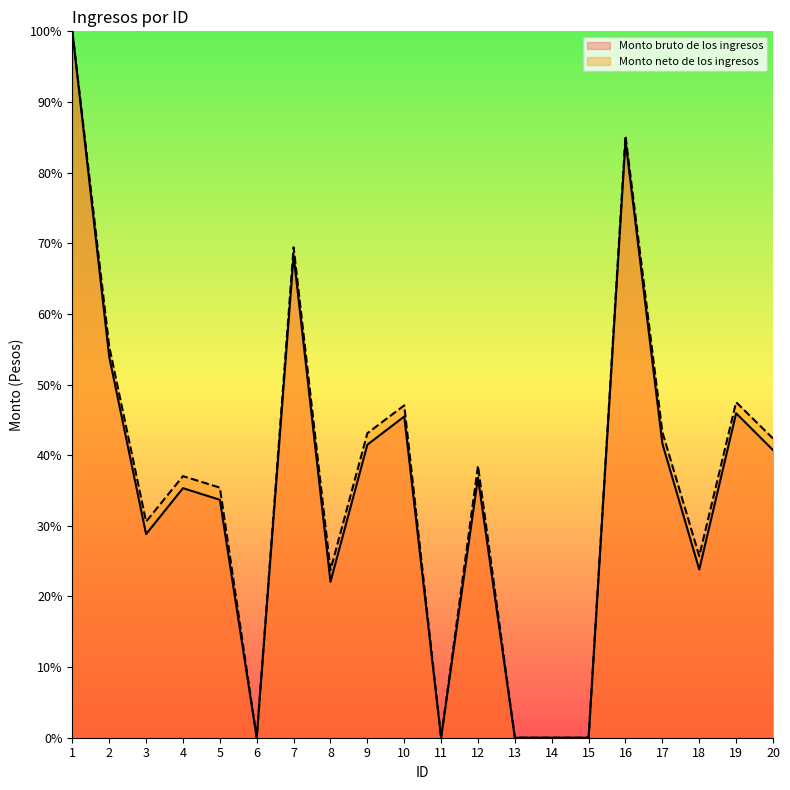

Where is Monto bruto de los ingresos nearest to the value 50?

2